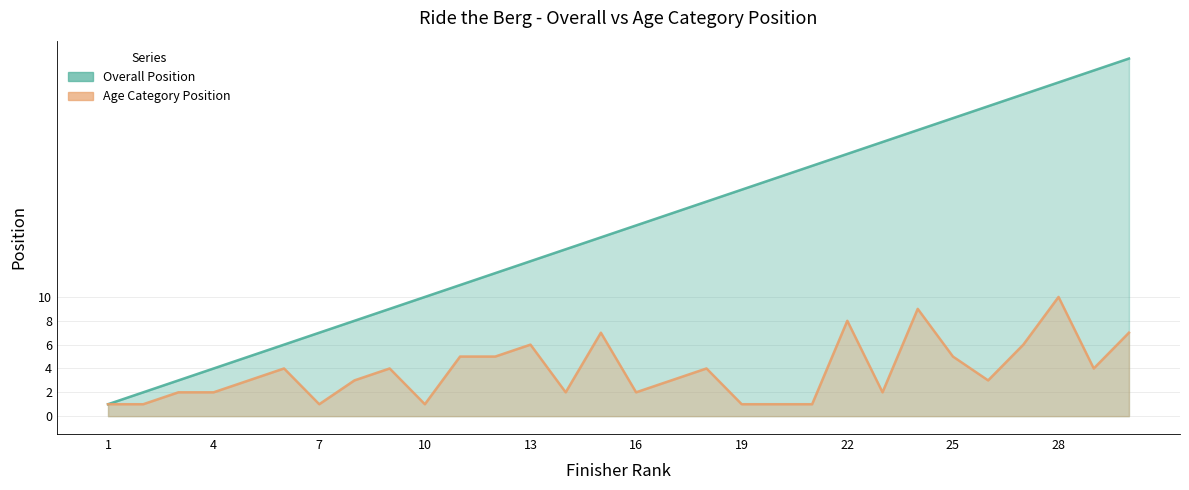

The value of Overall Position at 1 is 1. True or false?

True